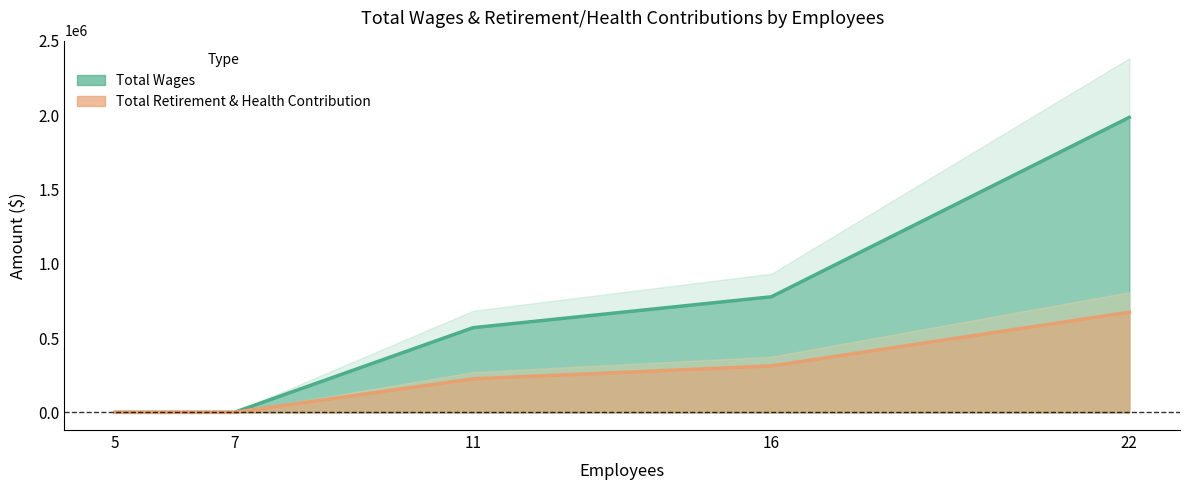

What is the average value of the Total Wages series?

666409